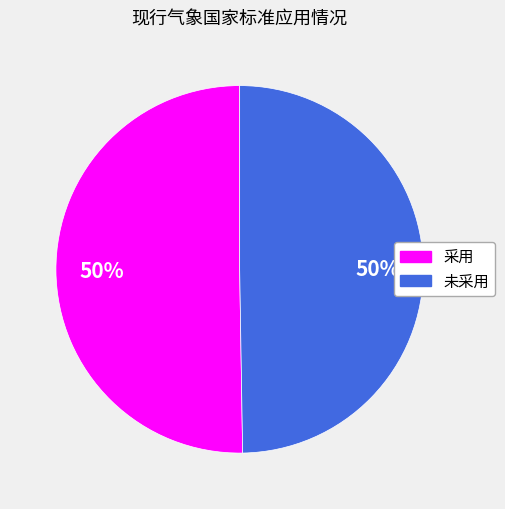

Approximately how many times larger is the value at 未采用 compared to 采用?

1.0